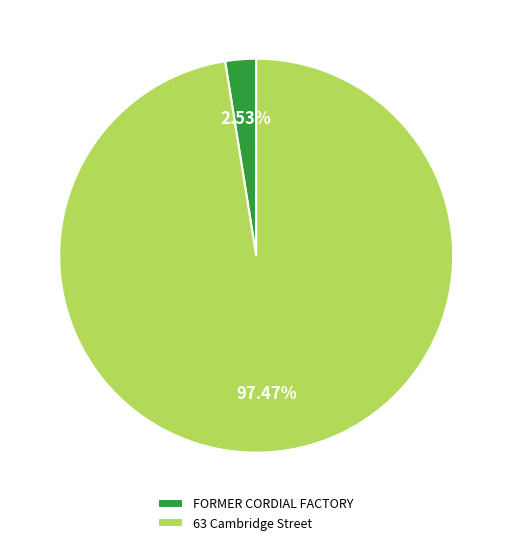

Is it true that 63 Cambridge Street is 97% of the pie?

True